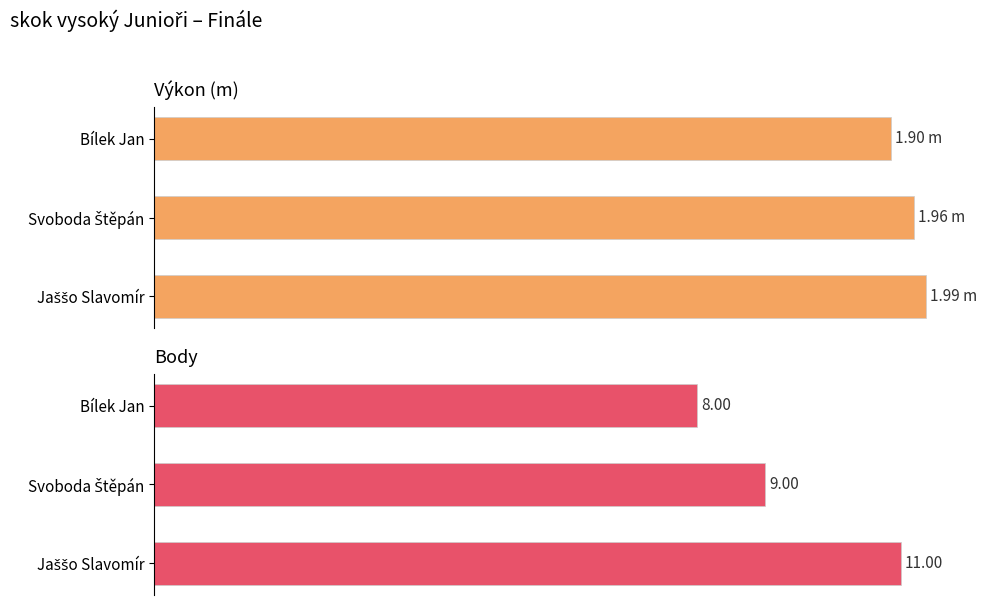

The value of Výkon at Jaššo Slavomír is 138.3. True or false?

False